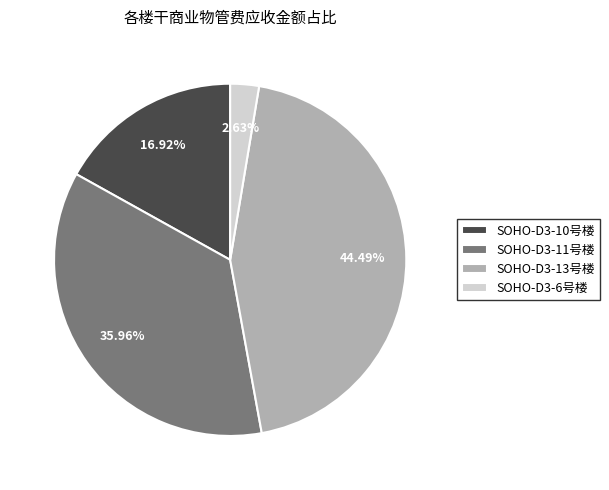

Combined, do SOHO-D3-11号楼 and SOHO-D3-13号楼 account for over 50%?

Yes